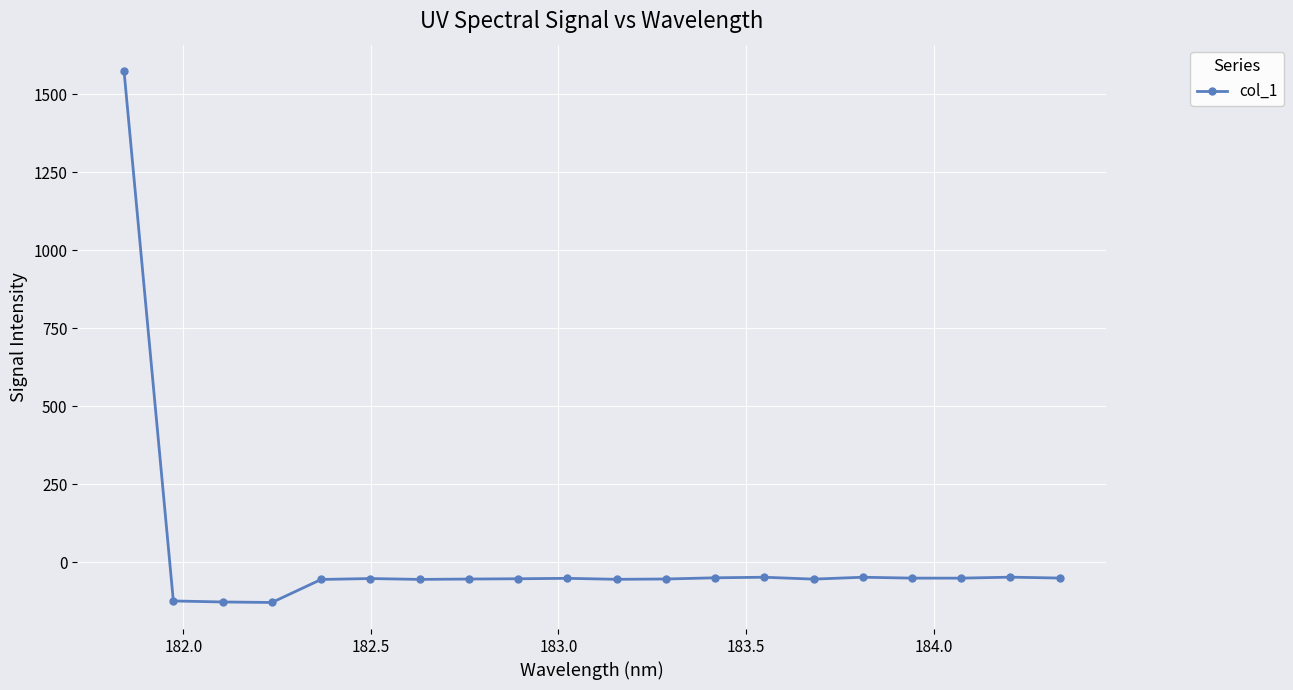

What is the sum of all values?

369.0